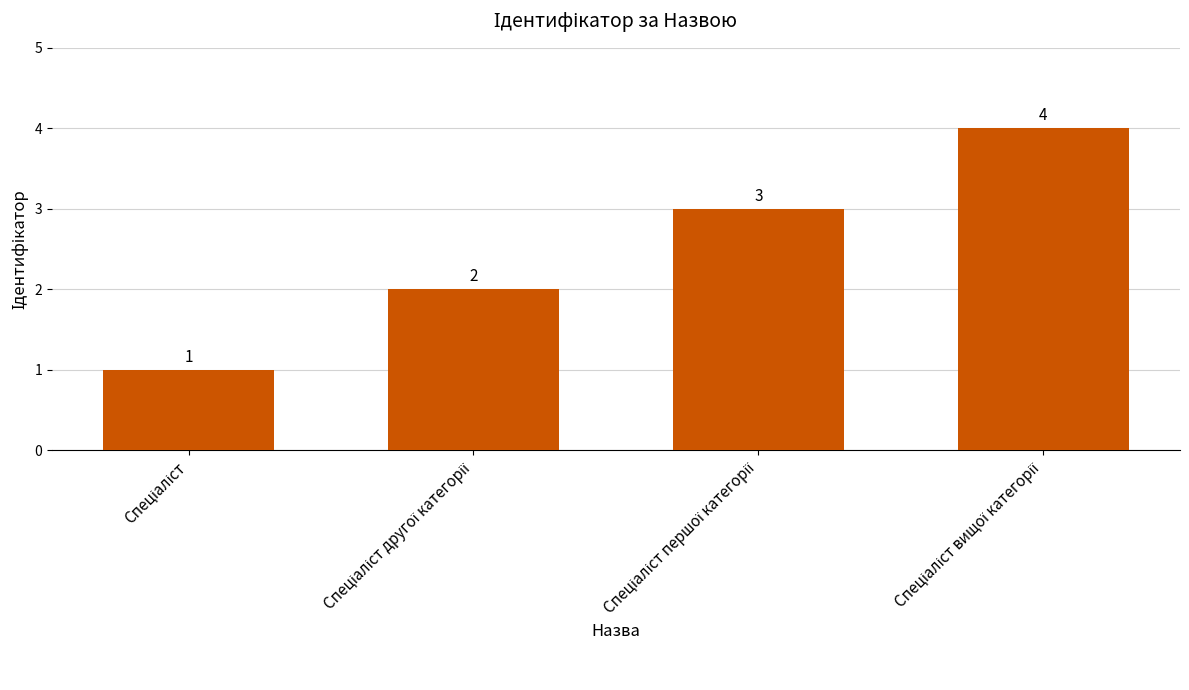

What is the value of the 4th bar from the left?

4